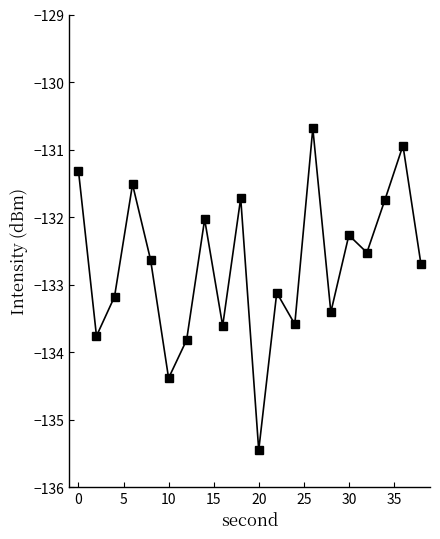

How many interior local peaks (higher than both neighbors) does the data have?

7